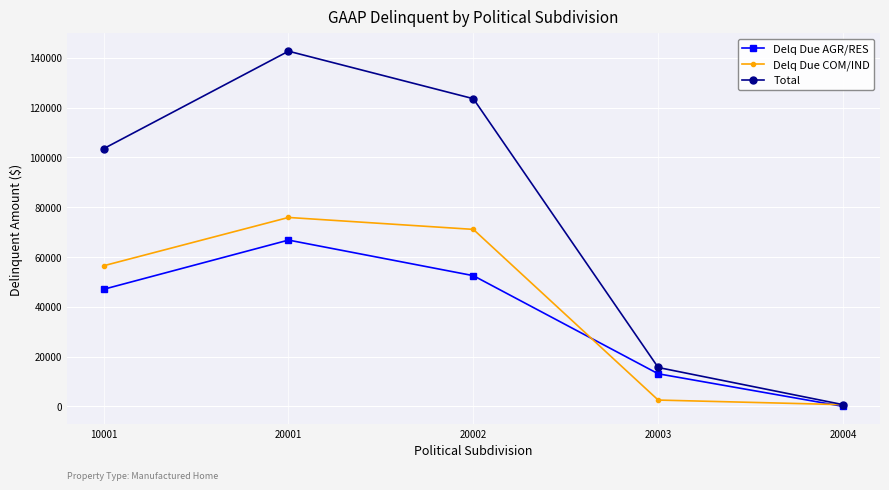

Which series has the largest range (max minus min)?

Total